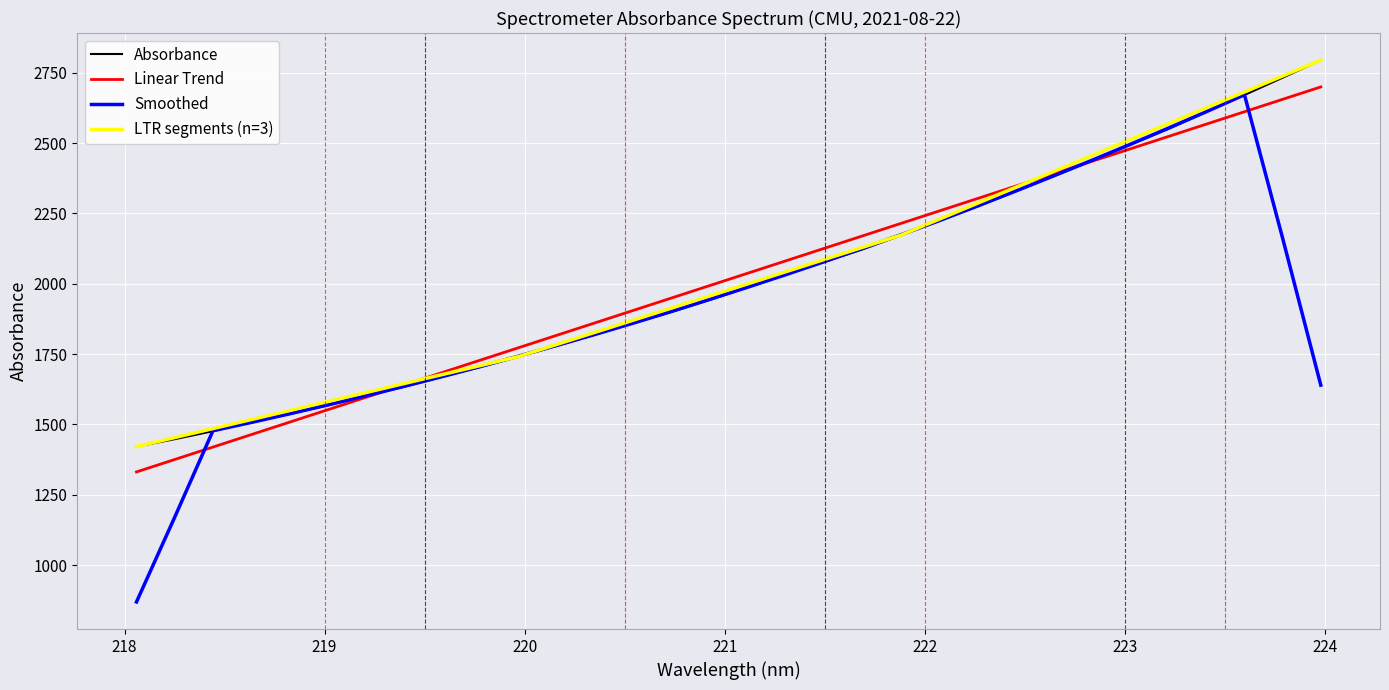

What is the label of the 31st point from the left?

223.7895